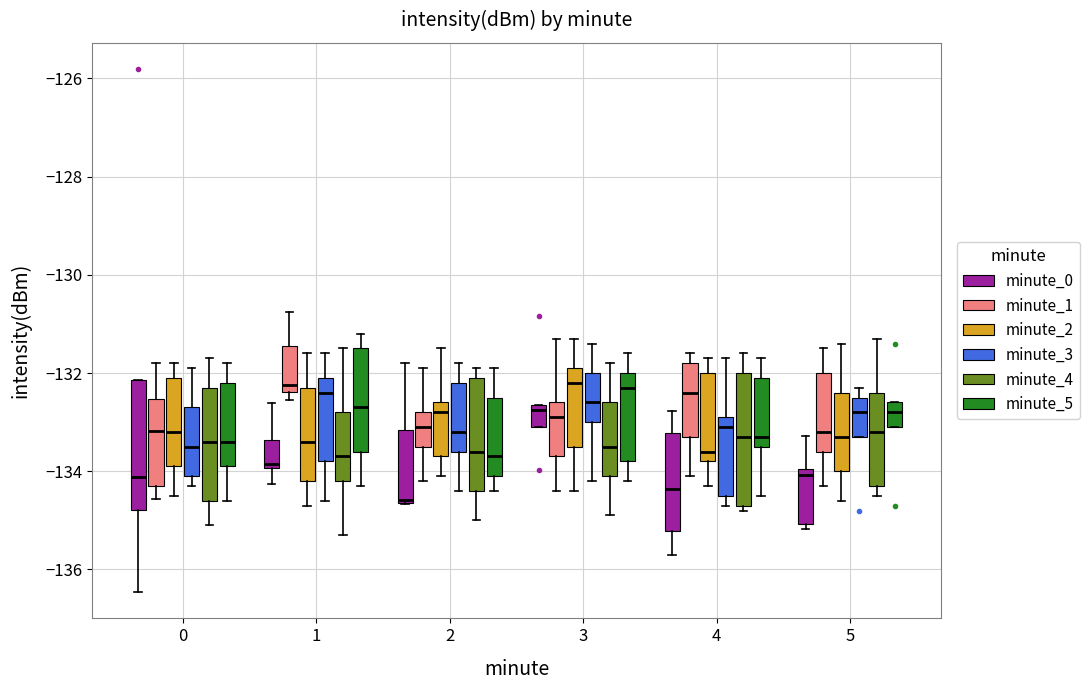

Which box's median line is the lowest?

2 (minute_0)